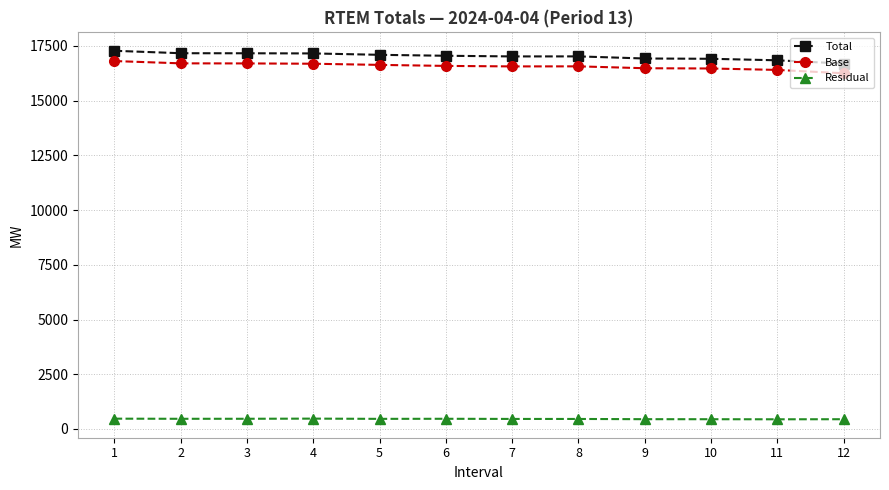

True or false: Total has a value of 5081.9 at 9.

False